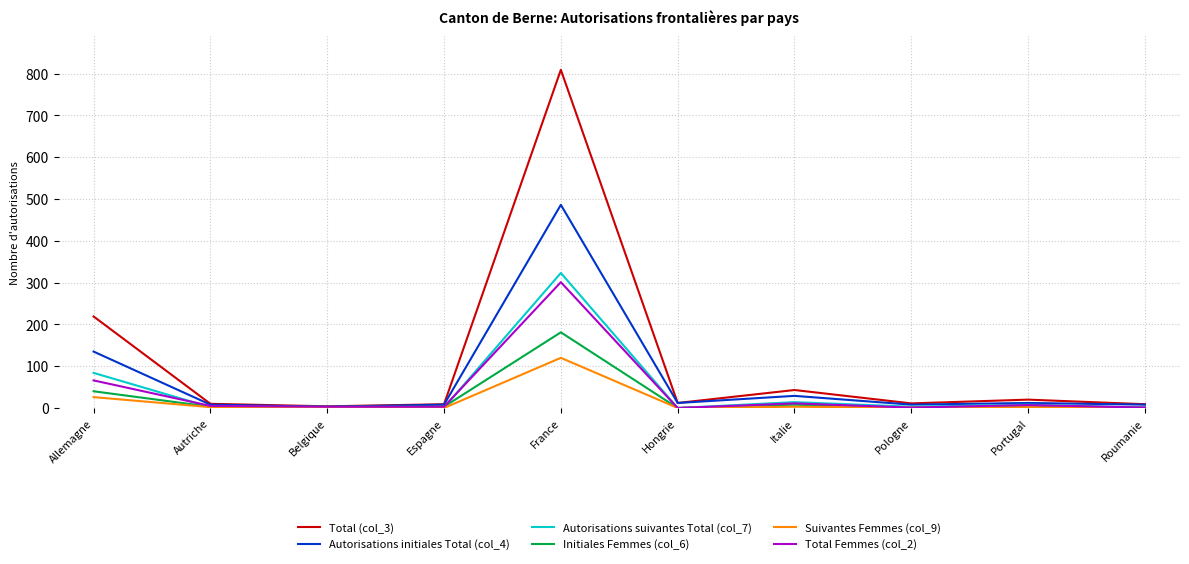

The value of Initiales Femmes (col_6) at Allemagne is 40. True or false?

True